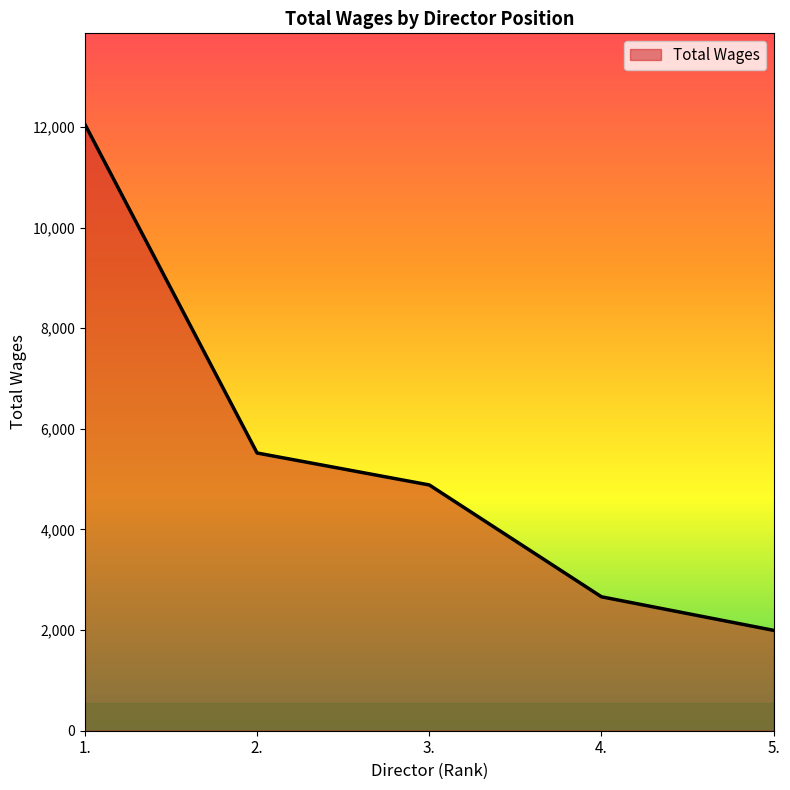

What is the change in value from 1. to 4.?

-9391